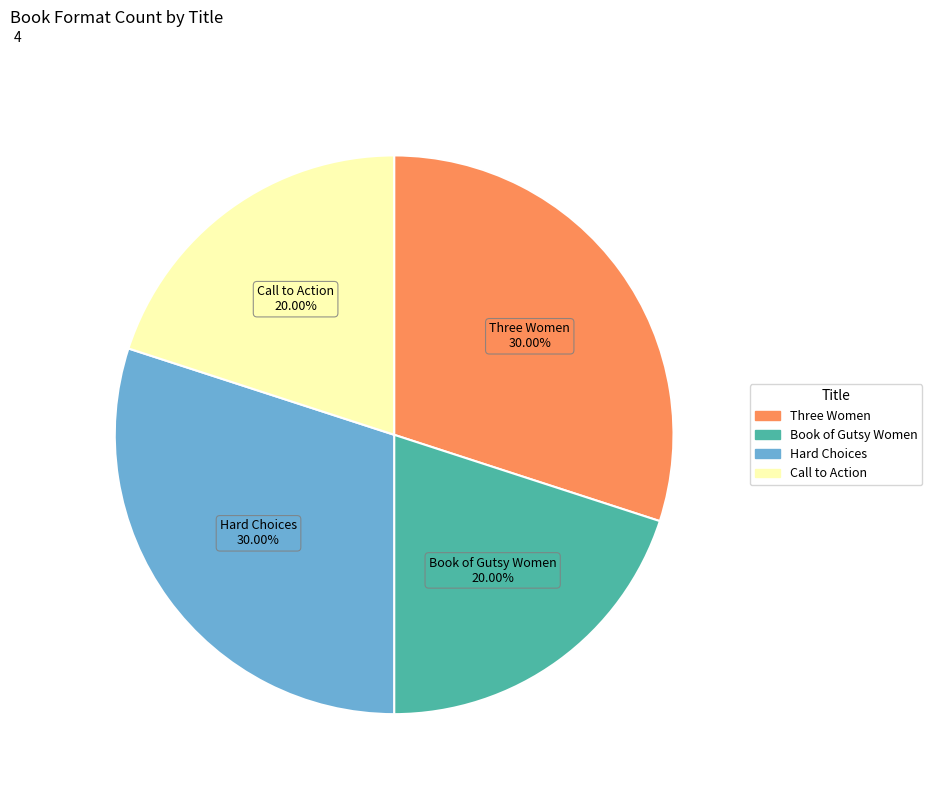

To the nearest percent, what is the difference between the largest and smallest slice percentages?

10%